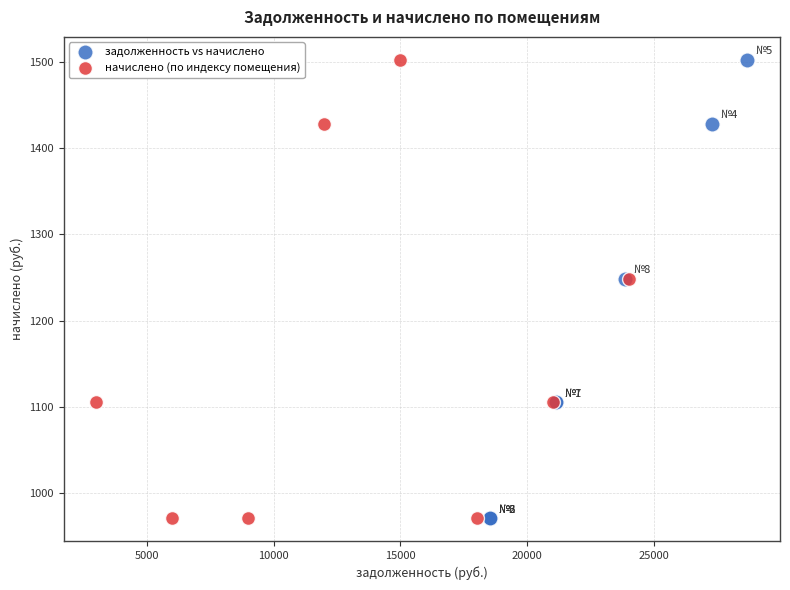

What are all the series names shown in the legend?

задолженность vs начислено, начислено (по индексу помещения)